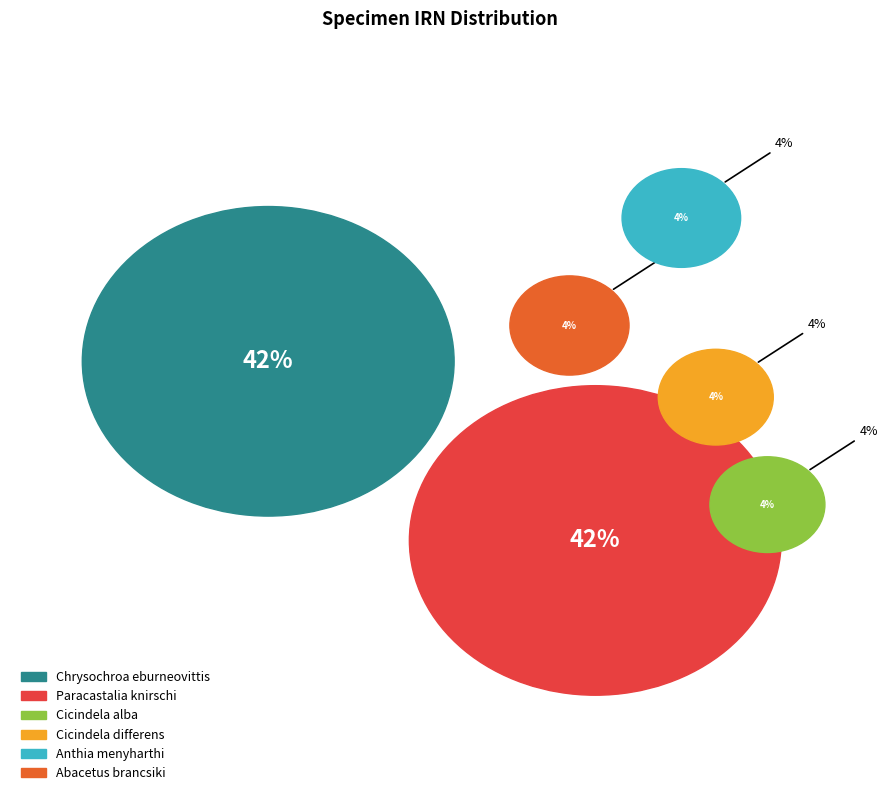

Is there a majority slice in this chart?

No